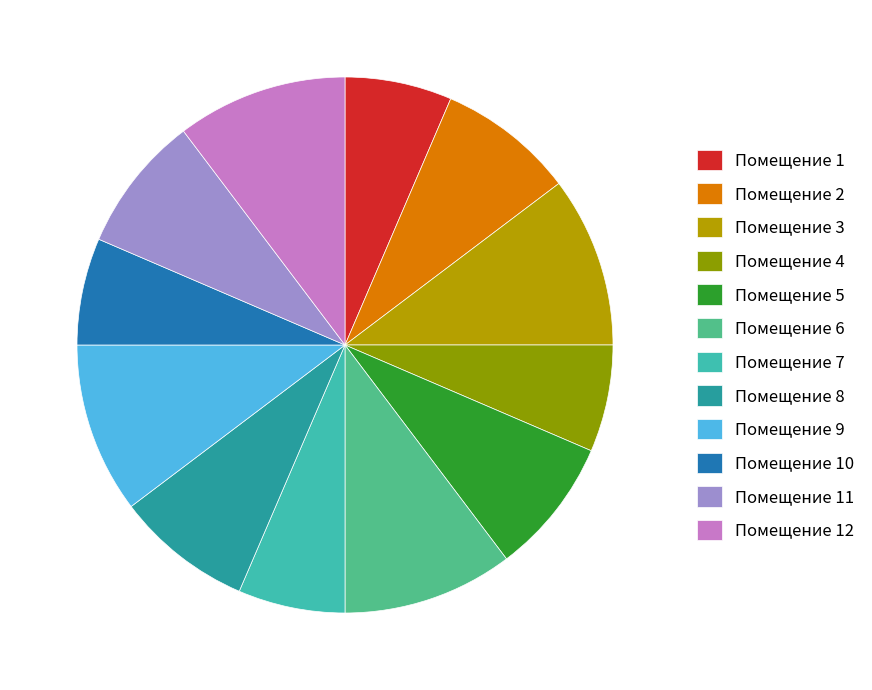

Do Помещение 9 and Помещение 5 together represent more than half of the pie?

No